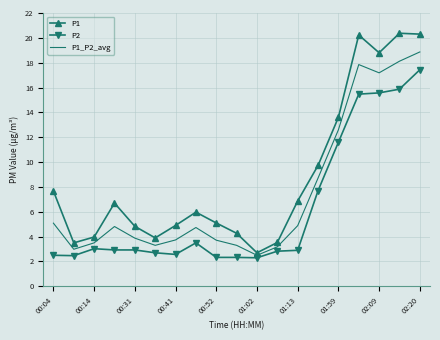

Which series has the largest total across all categories?

P1